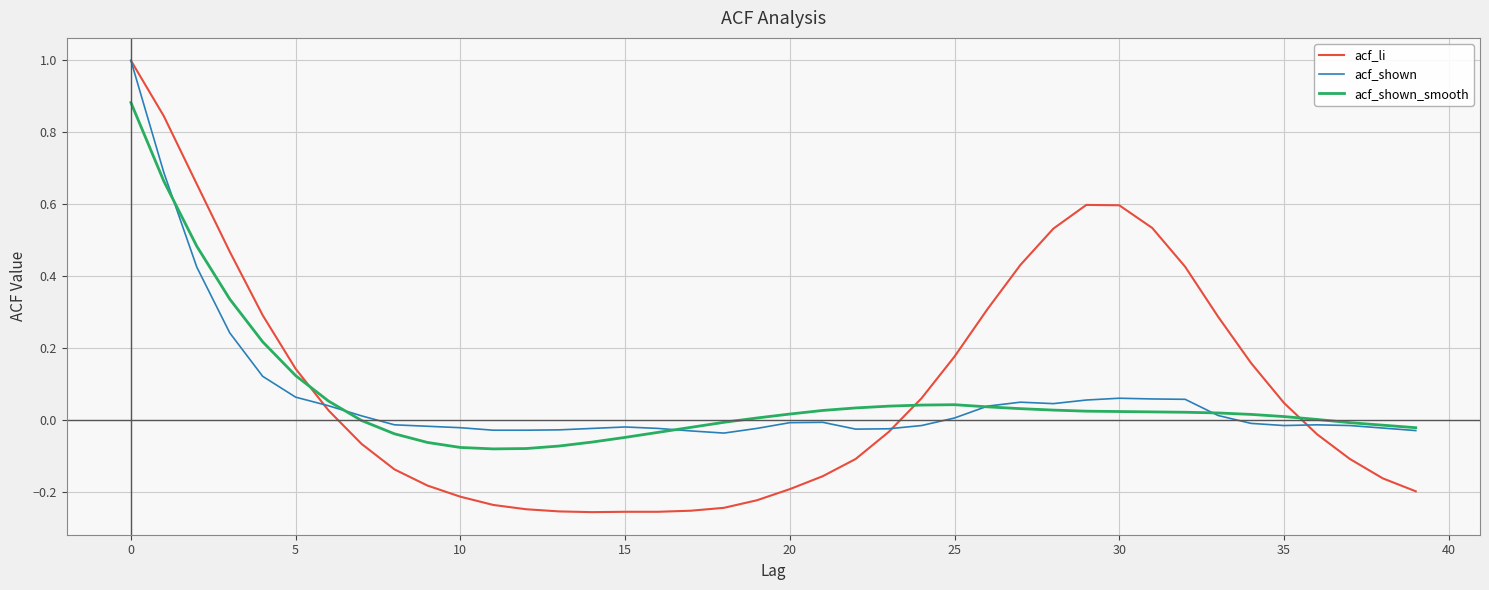

Which series has the largest range (max minus min)?

acf_li